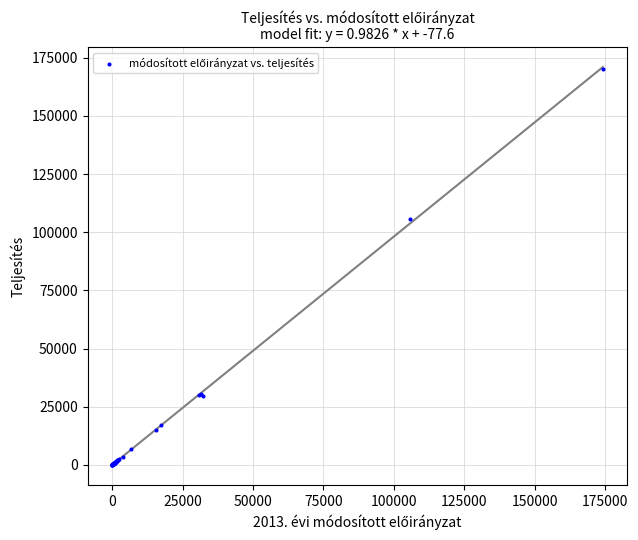

What Y value in the scatter plot is closest to 85173?

105599